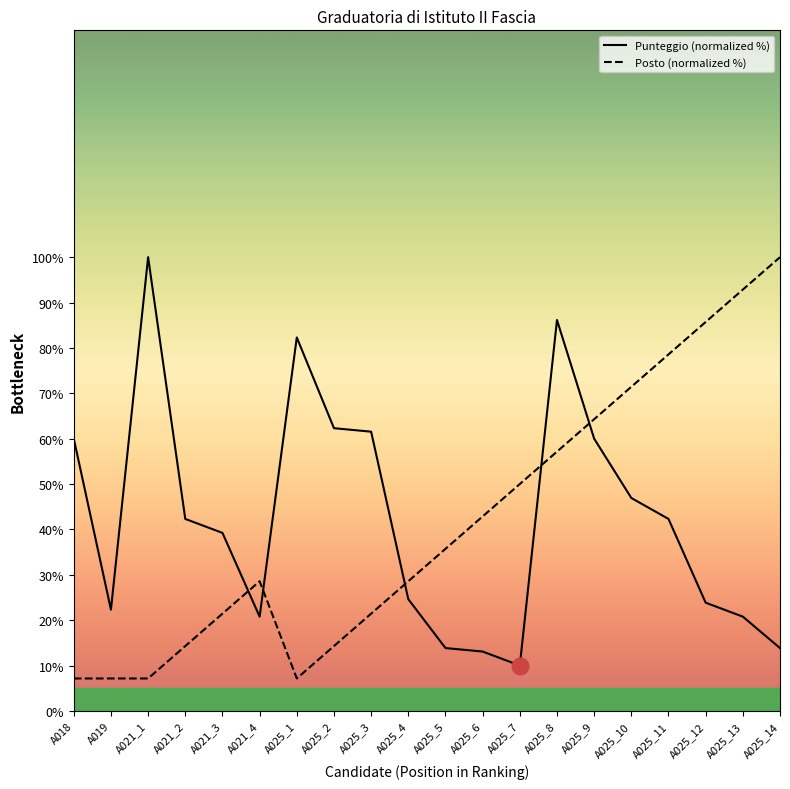

Between which two adjacent categories do Punteggio (normalized %) and Posto (normalized %) first intersect?

A021_3 and A021_4